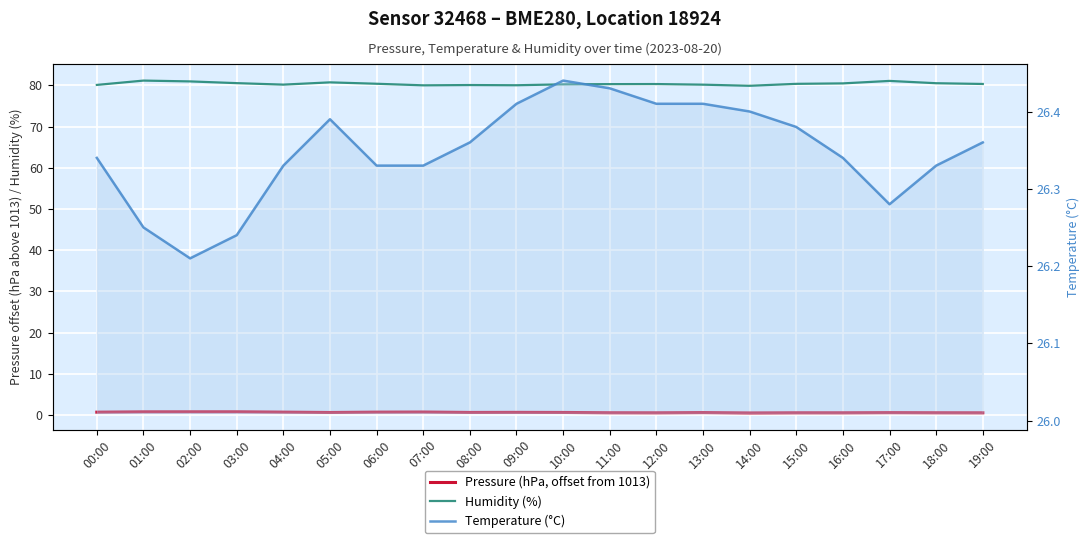

List the labels in order of Pressure (hPa, offset from 1013) value, largest first.

03:00, 02:00, 01:00, 07:00, 04:00, 06:00, 00:00, 09:00, 08:00, 10:00, 05:00, 13:00, 17:00, 11:00, 18:00, 15:00, 16:00, 12:00, 19:00, 14:00